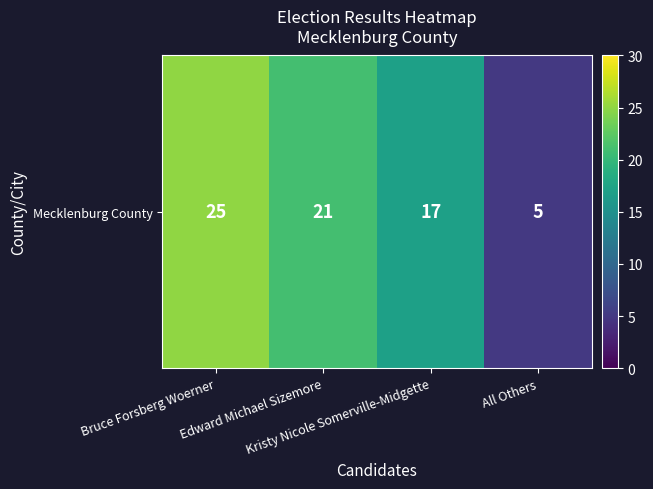

The value at All Others is 5. True or false?

True